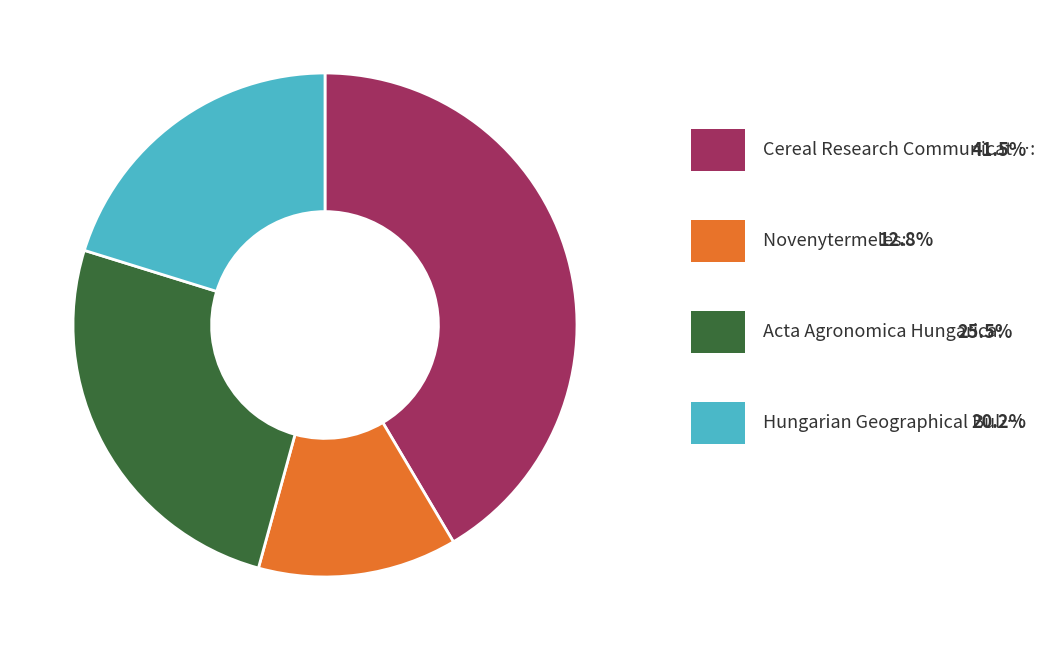

How many slices are in this pie chart?

4